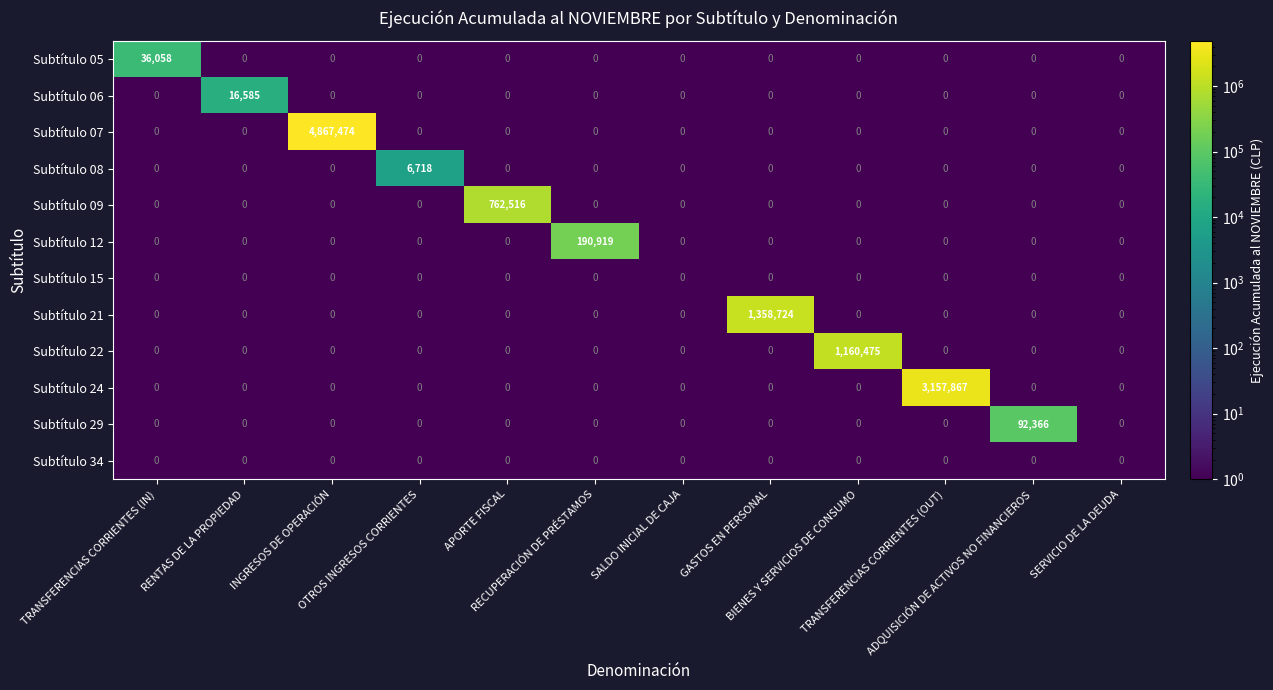

What is the maximum value for Subtítulo 07?

4867474